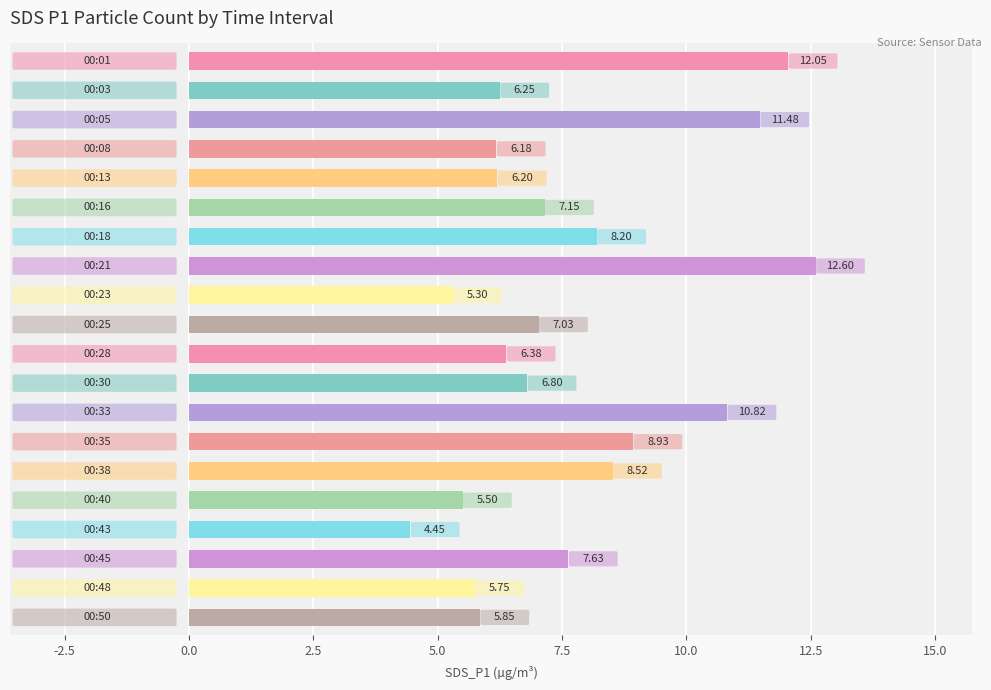

What is the difference between the second highest and minimum values?

7.6